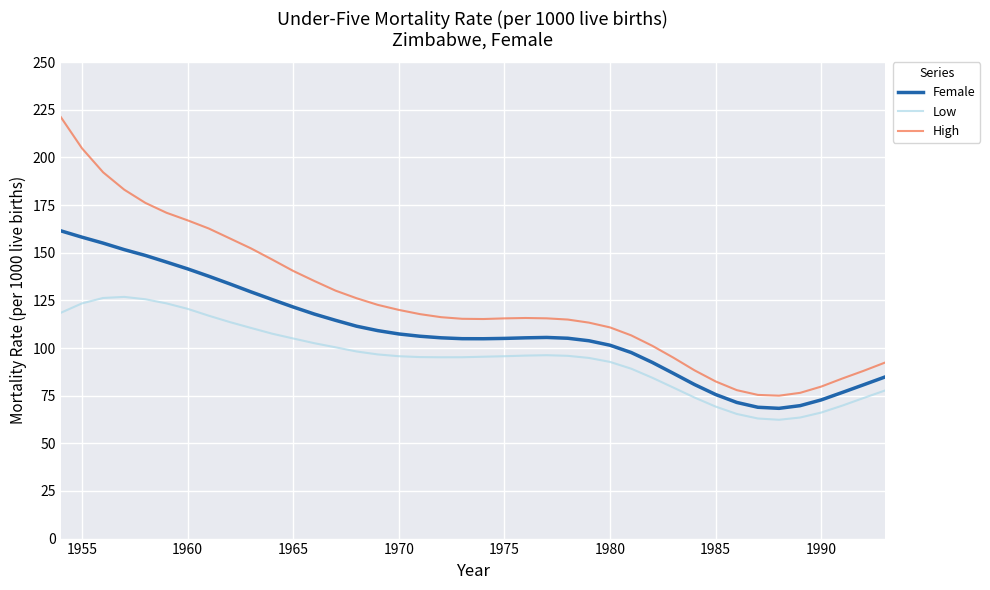

Which series has the largest total across all categories?

High